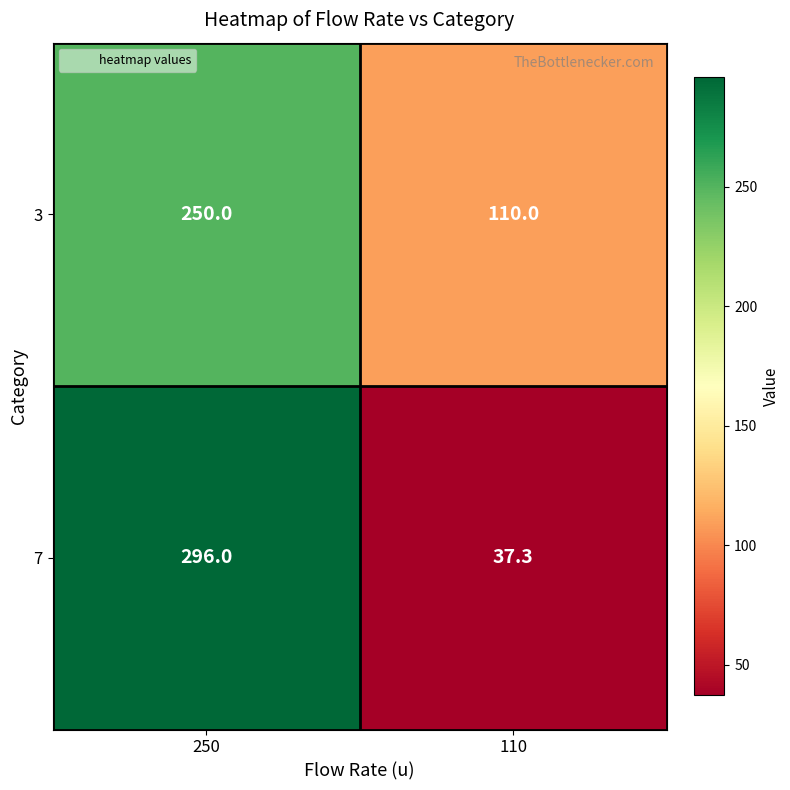

How many series are shown in this chart?

2